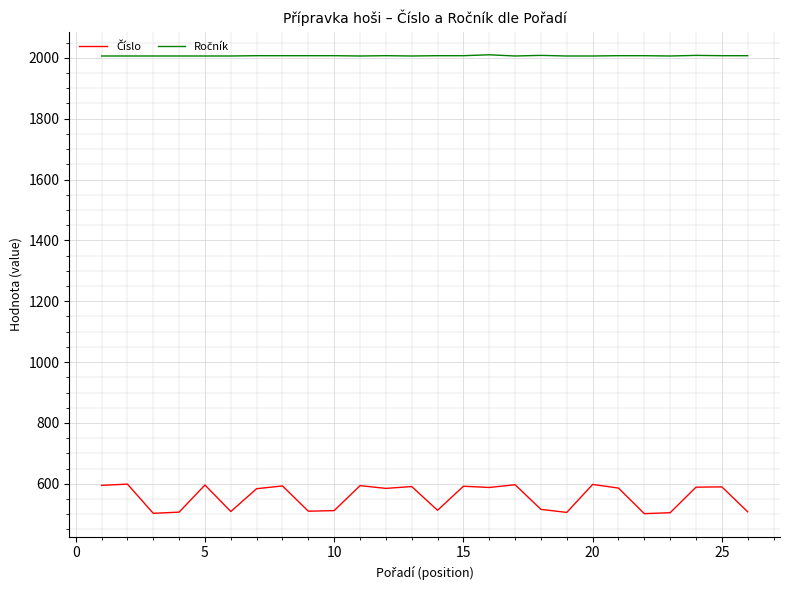

What is the minimum value shown in the chart?

502